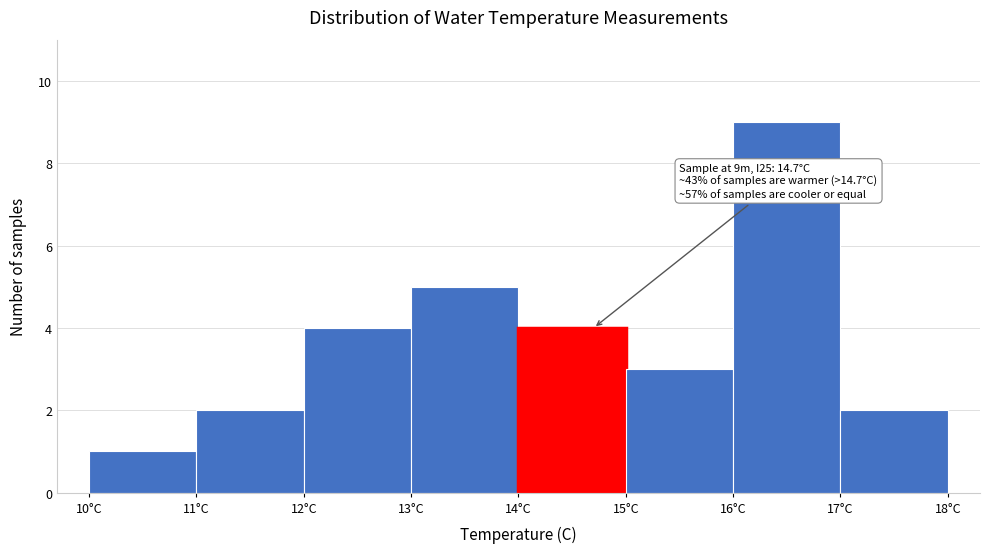

Which range on the x-axis has the tallest bar?

16 to 17